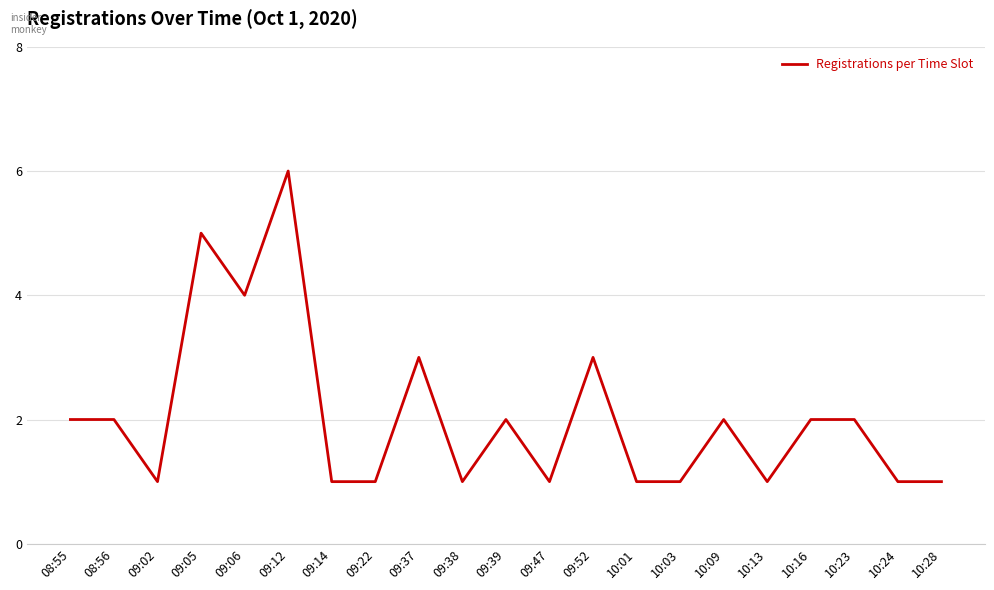

Reading left to right, list all the values displayed in this chart.

08:55=2	08:56=2	09:02=1	09:05=5	09:06=4	09:12=6	09:14=1	09:22=1	09:37=3	09:38=1	09:39=2	09:47=1	09:52=3	10:01=1	10:03=1	10:09=2	10:13=1	10:16=2	10:23=2	10:24=1	10:28=1